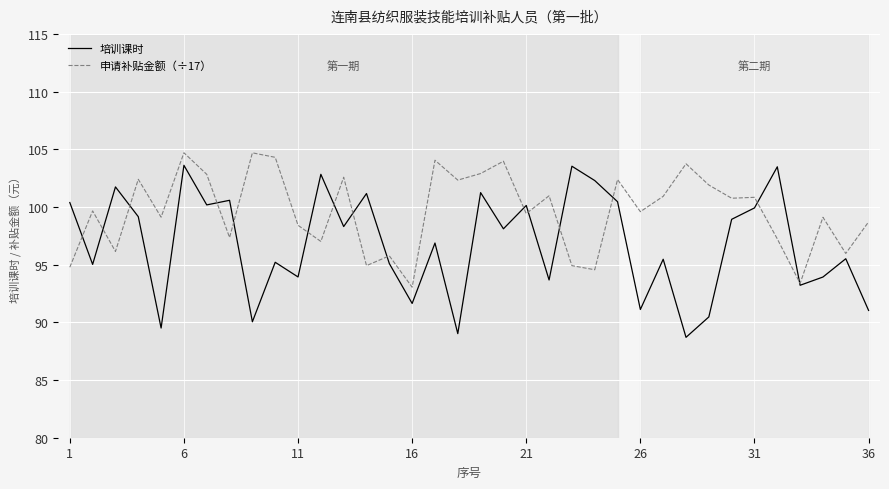

In 申请补贴金额（÷17）, how many points are lower than both neighbors (excluding endpoints)?

13